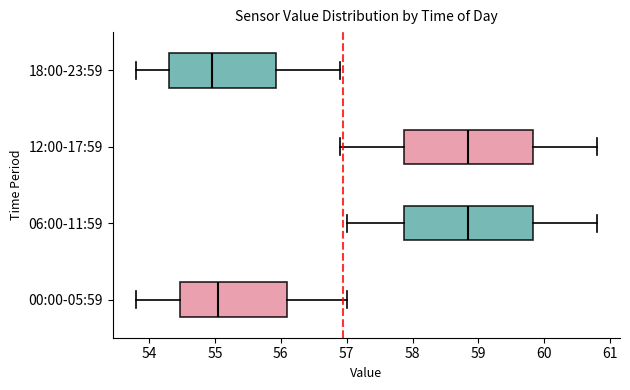

Reading bottom to top, transcribe this box plot: for each box, give where its median line is, the range the box spans, and where its two whiskers end, as read against the x-axis. The values are not printed on the chart, so give them approximately, as read against the axis.

00:00-05:59: median 55.1, box 54.5 to 56.1, whiskers 53.8 to 57.0
06:00-11:59: median 58.9, box 57.9 to 59.8, whiskers 57.0 to 60.8
12:00-17:59: median 58.9, box 57.9 to 59.8, whiskers 56.9 to 60.8
18:00-23:59: median 55.0, box 54.3 to 55.9, whiskers 53.8 to 56.9